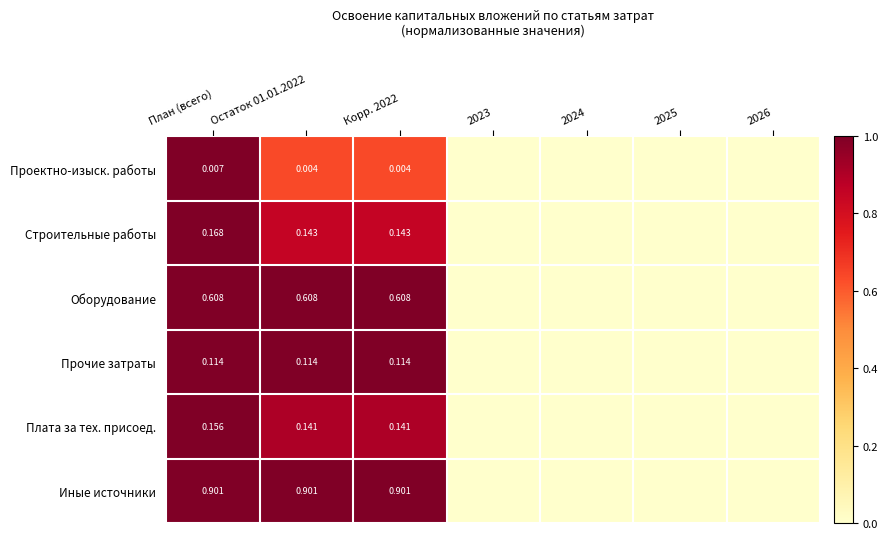

Is the value of Иные источники at Корр. 2022 greater than the value of Прочие затраты at План (всего)?

Yes